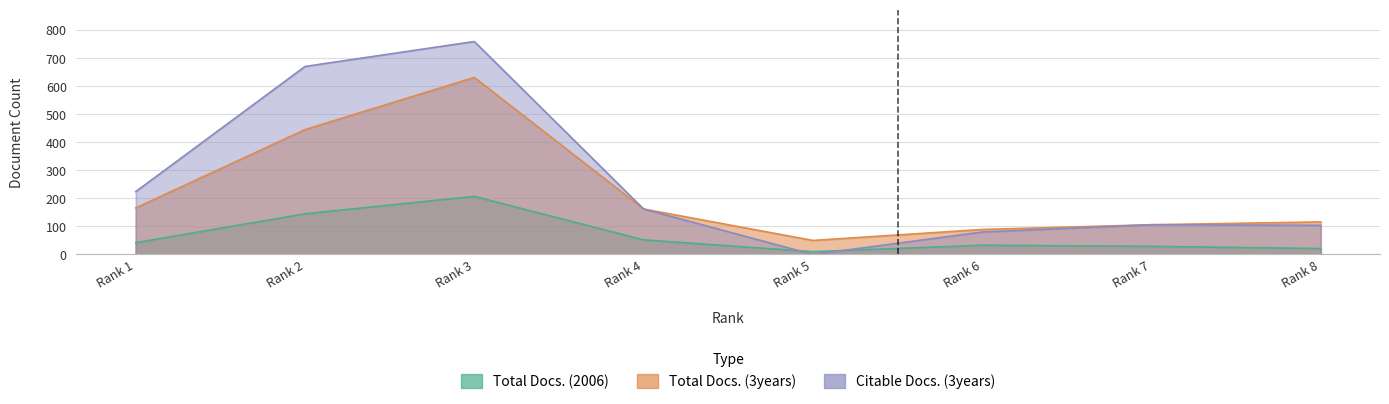

At how many categories does at least one series exceed 88?

7